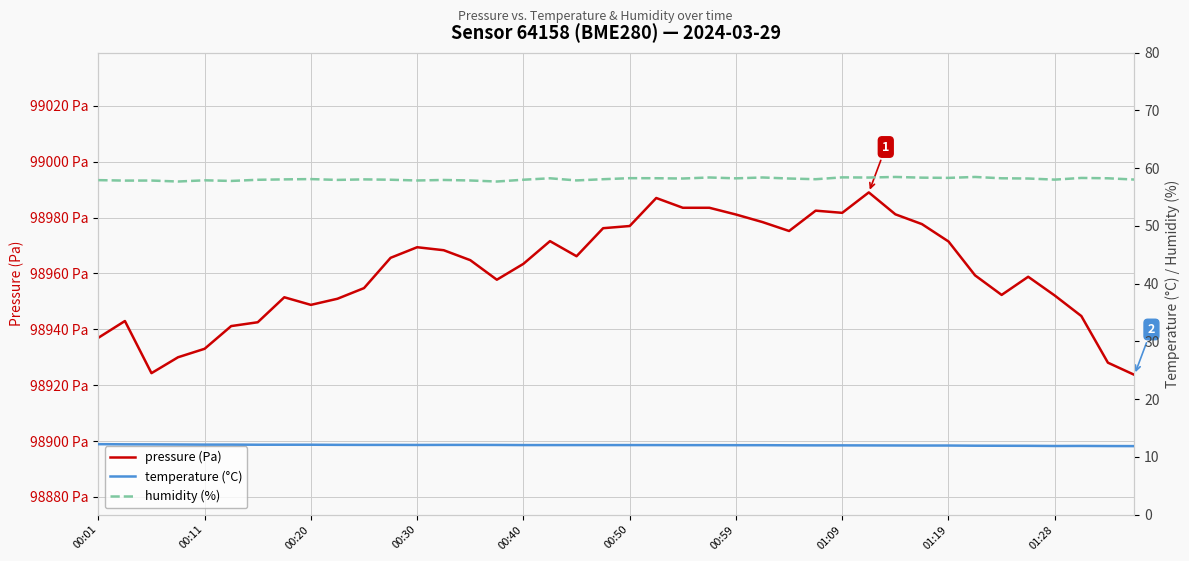

Reading left to right, list all the values displayed in this chart.

pressure (Pa): 98937.0	98943.0	98924.3	98930.0	98933.0	98941.2	98942.5	98951.5	98948.8	98950.9	98954.8	98965.6	98969.4	98968.3	98964.8	98957.8	98963.4	98971.6	98966.2	98976.2	98977.0	98987.0	98983.5	98983.5	98981.1	98978.4	98975.2	98982.5	98981.7	98989.0	98981.2	98977.7	98971.4	98959.3	98952.3	98958.8	98952.1	98944.8	98928.1	98923.7
temperature (°C): 12.2	12.2	12.2	12.1	12.1	12.1	12.1	12.1	12.1	12.1	12.1	12.1	12.1	12.1	12.1	12.1	12.0	12.0	12.0	12.0	12.0	12.0	12.0	12.0	12.0	12.0	12.0	12.0	12.0	12.0	12.0	12.0	12.0	11.9	11.9	11.9	11.9	11.9	11.9	11.9
humidity (%): 57.9	57.9	57.9	57.7	57.9	57.8	58.0	58.1	58.1	58.0	58.1	58.0	57.9	58.0	57.9	57.7	58.0	58.2	57.9	58.1	58.3	58.3	58.2	58.4	58.2	58.4	58.2	58.1	58.4	58.4	58.5	58.4	58.3	58.5	58.2	58.2	58.0	58.3	58.2	58.0